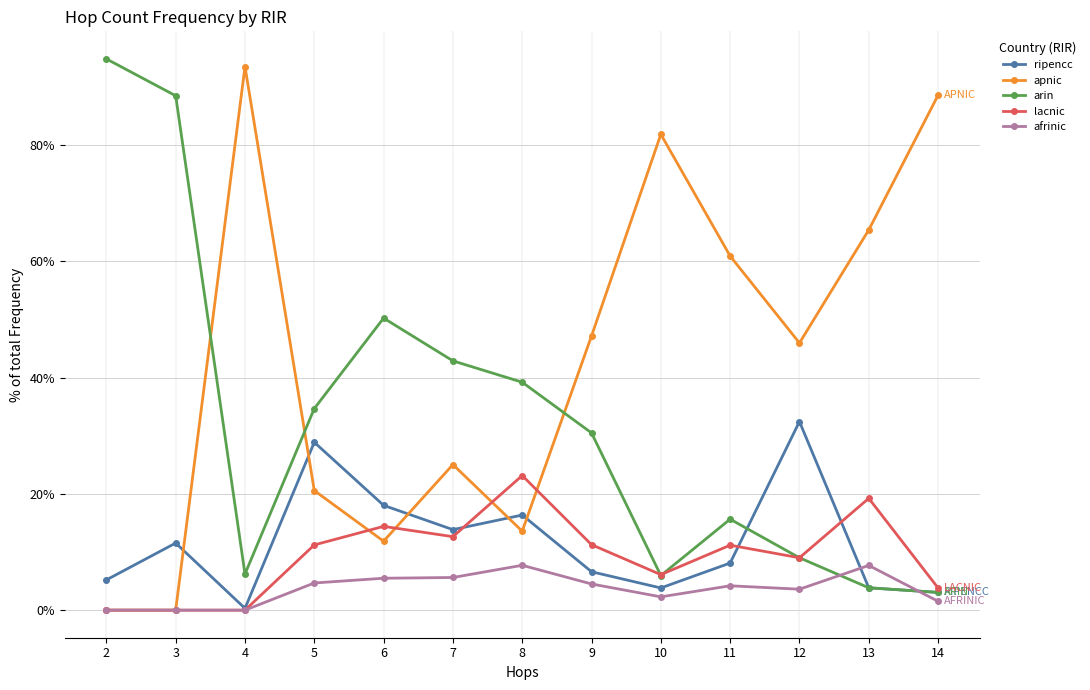

True or false: apnic and ripencc intersect in this chart.

True